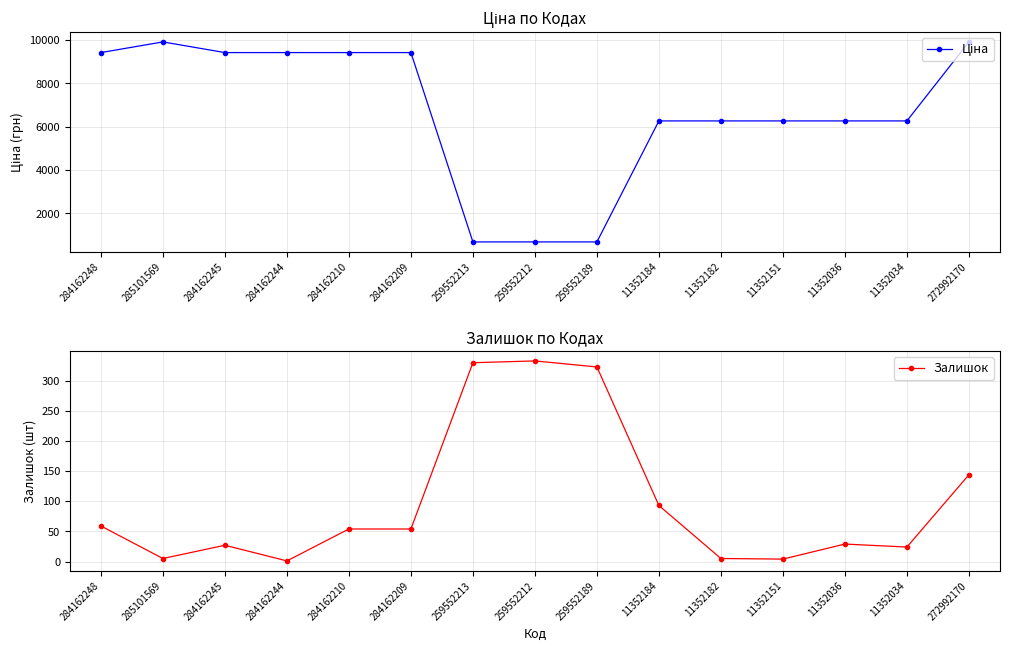

What are all the series names shown in the legend?

Ціна, Залишок